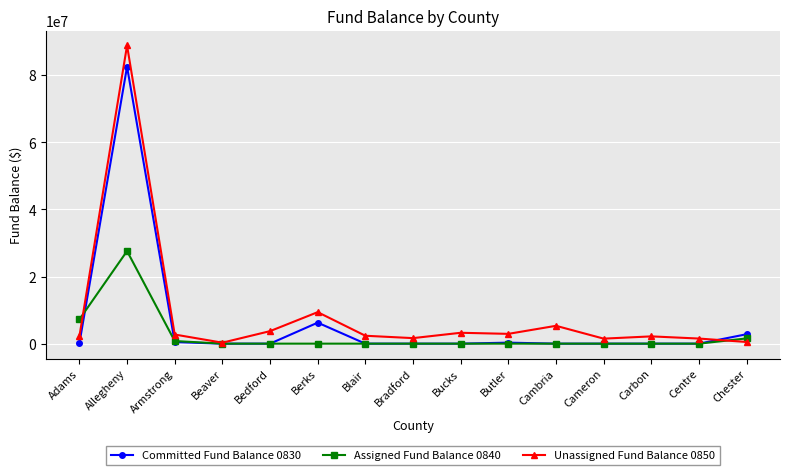

Which series has the widest spread of values?

Unassigned Fund Balance 0850